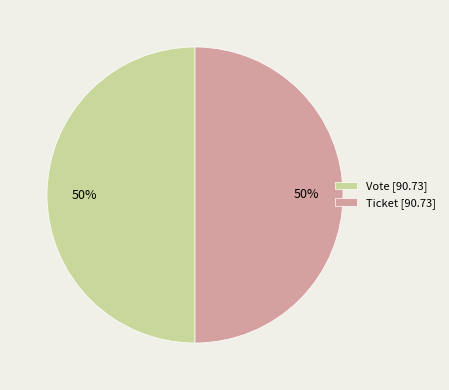

Do Vote [90.73] and Ticket [90.73] together represent more than half of the pie?

Yes